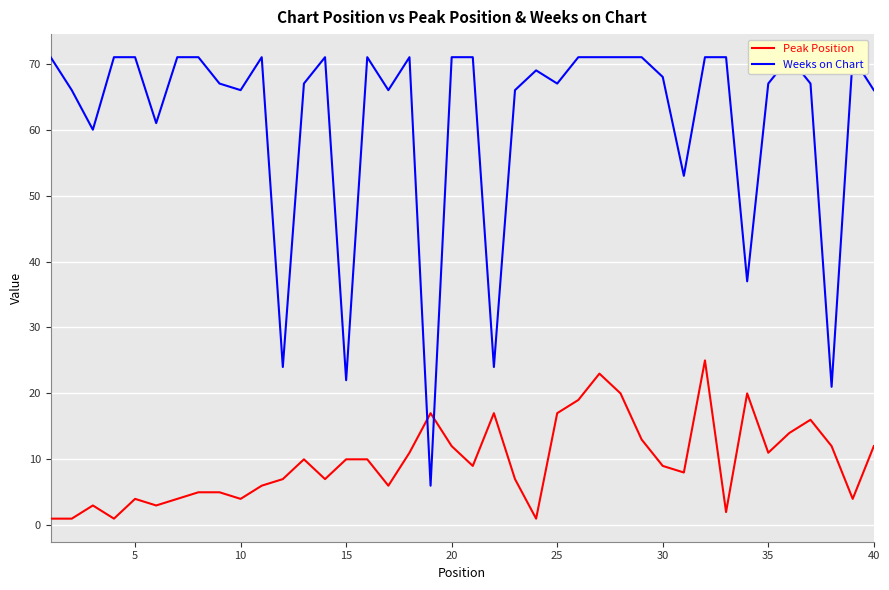

True or false: Peak Position has more than 1 points higher than both neighbors.

True